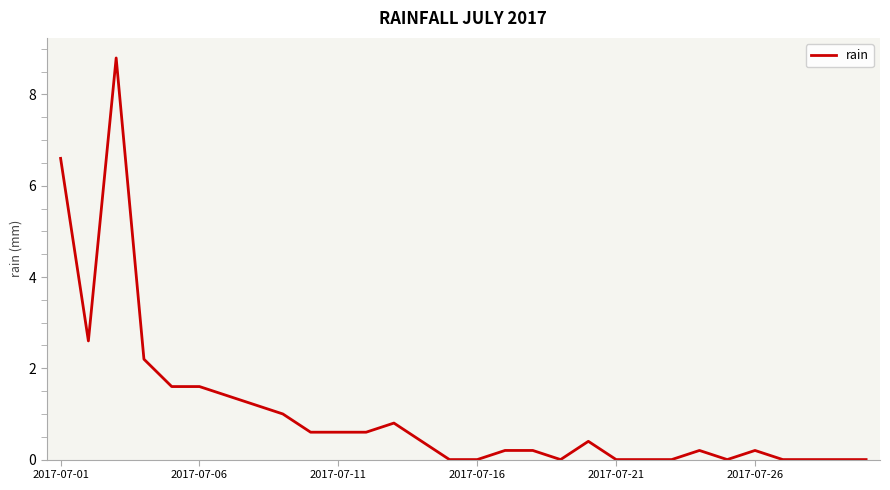

What is the difference between the maximum and minimum values?

8.8